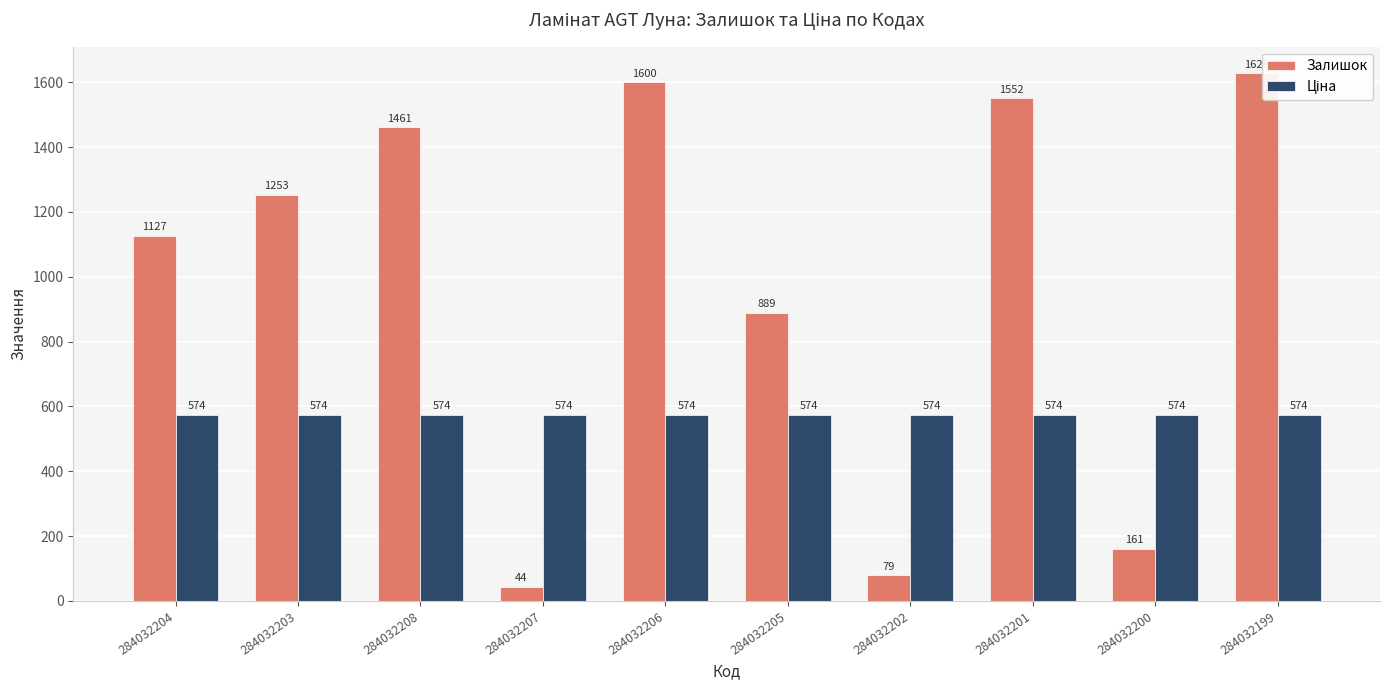

At which label is Залишок closest to 836?

284032205